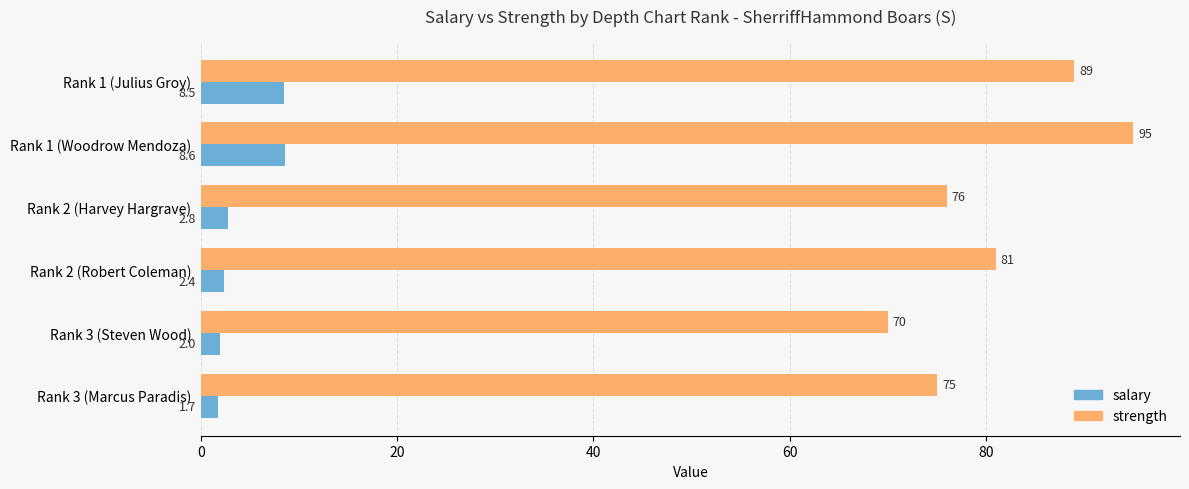

Rank the categories by salary value from lowest to highest.

Rank 3 (Marcus Paradis), Rank 3 (Steven Wood), Rank 2 (Robert Coleman), Rank 2 (Harvey Hargrave), Rank 1 (Julius Groy), Rank 1 (Woodrow Mendoza)